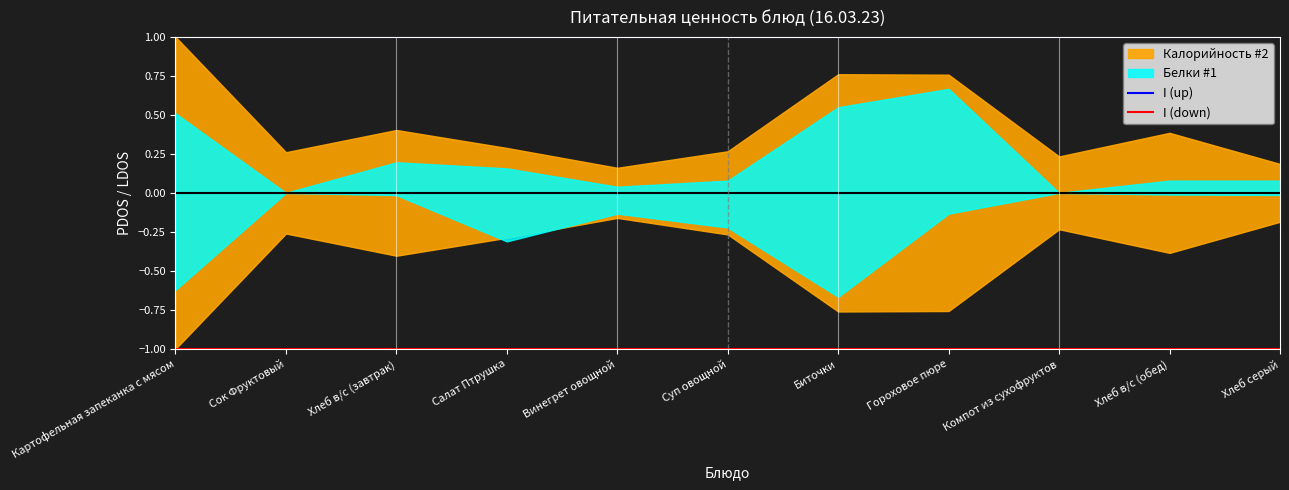

The I (up) series shows 1 at Хлеб в/с (завтрак). True or false?

True